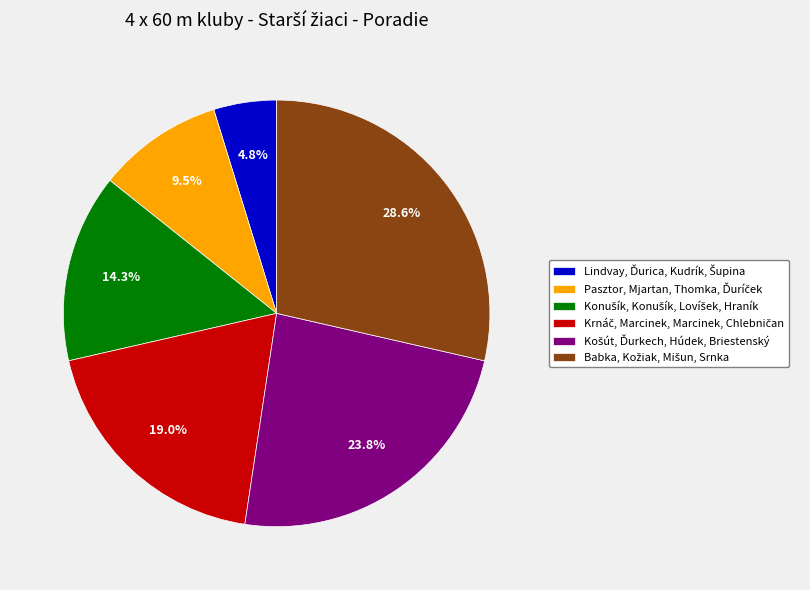

Is there a majority slice in this chart?

No